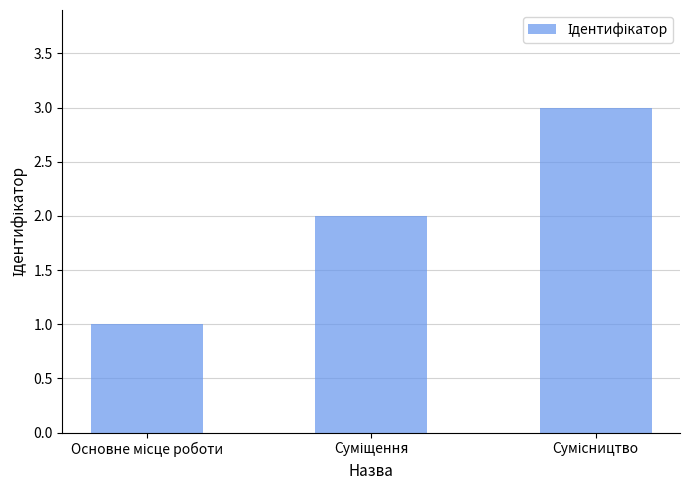

Does the chart contain stacked bars?

No